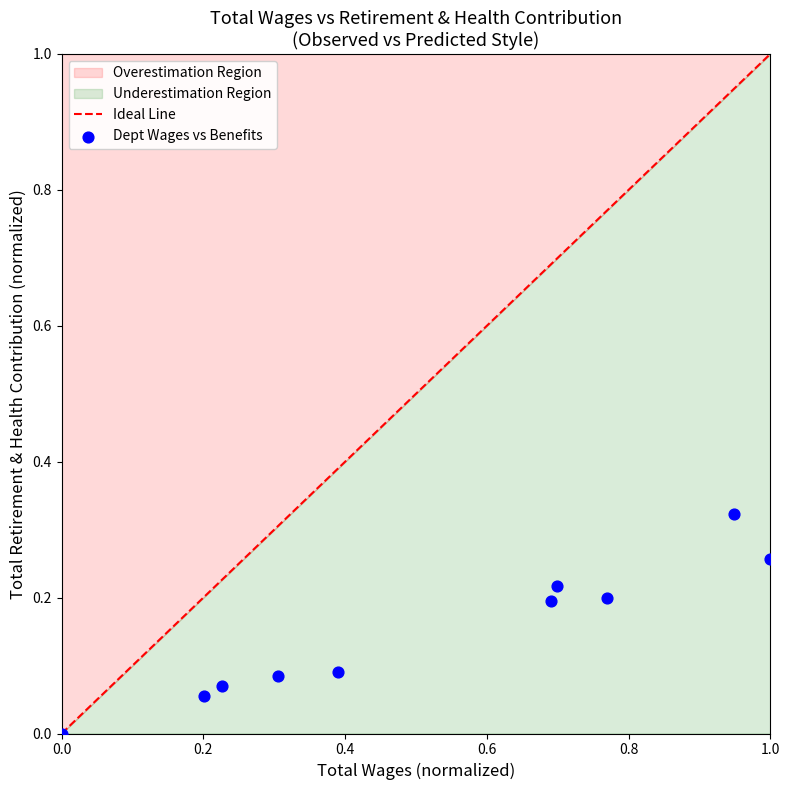

What is the average X value?

0.5